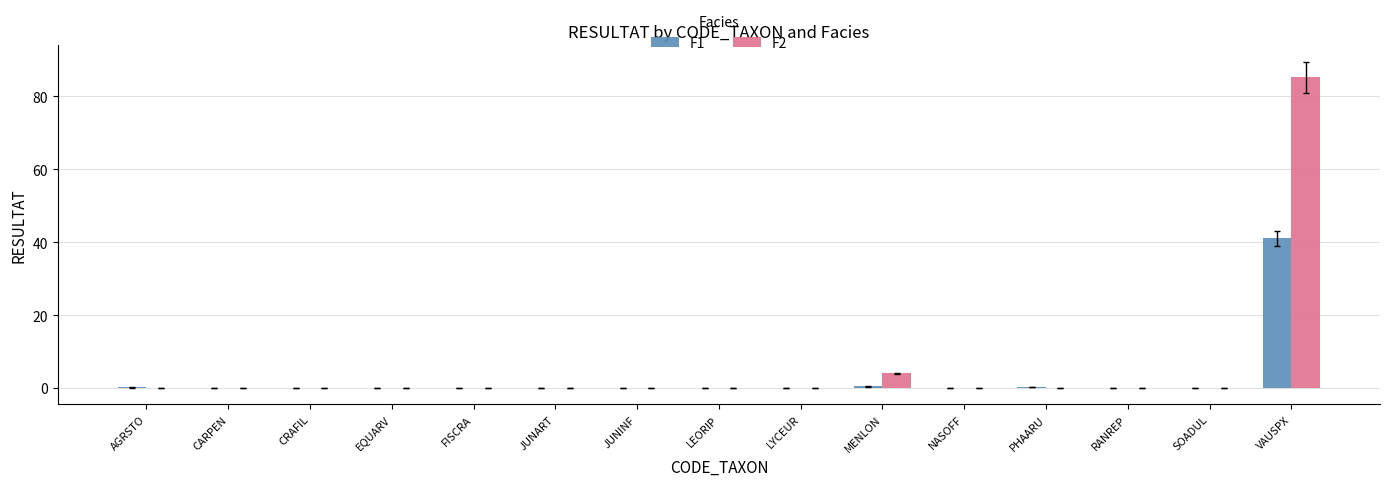

What are all the series names shown in the legend?

F1, F2